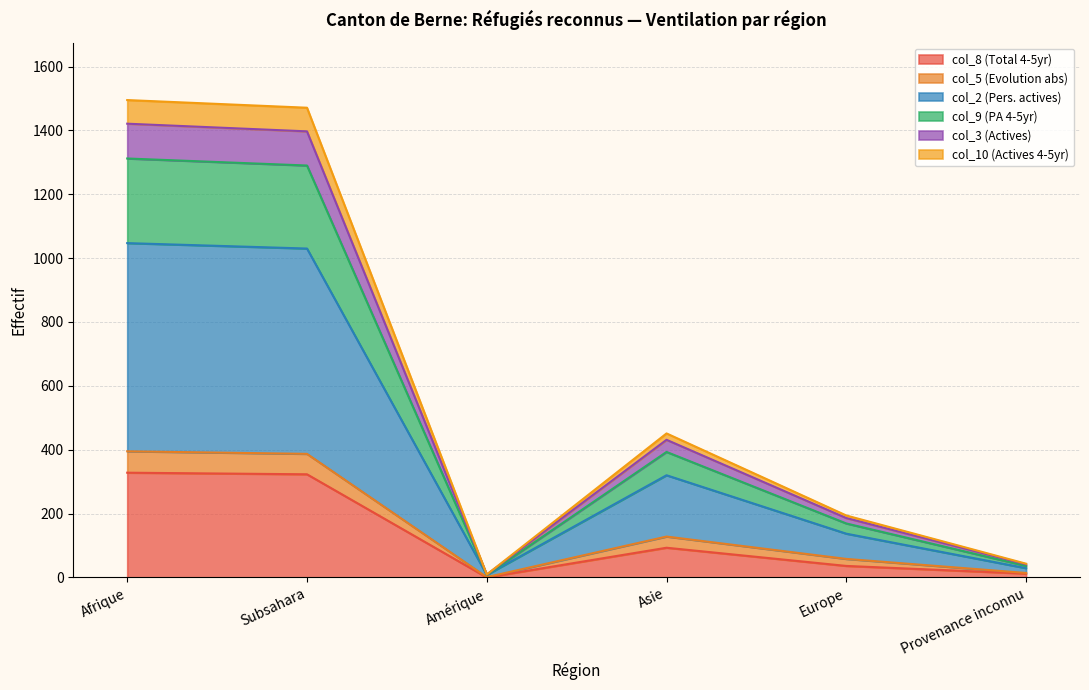

What is the total value across all series at Europe?

194